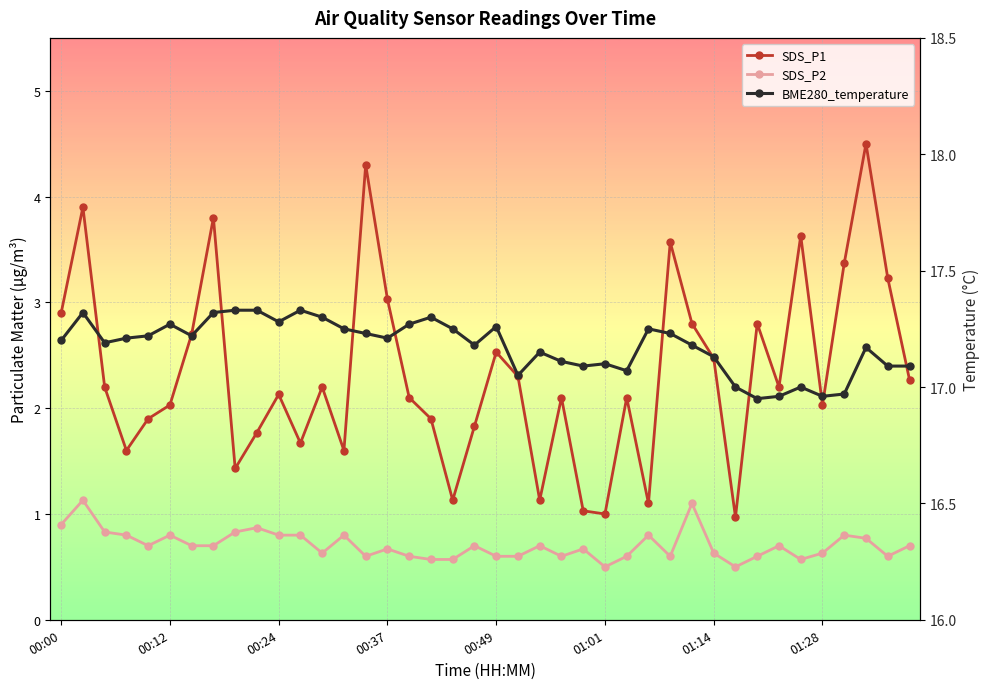

What is the total value across all series at 23?

19.8